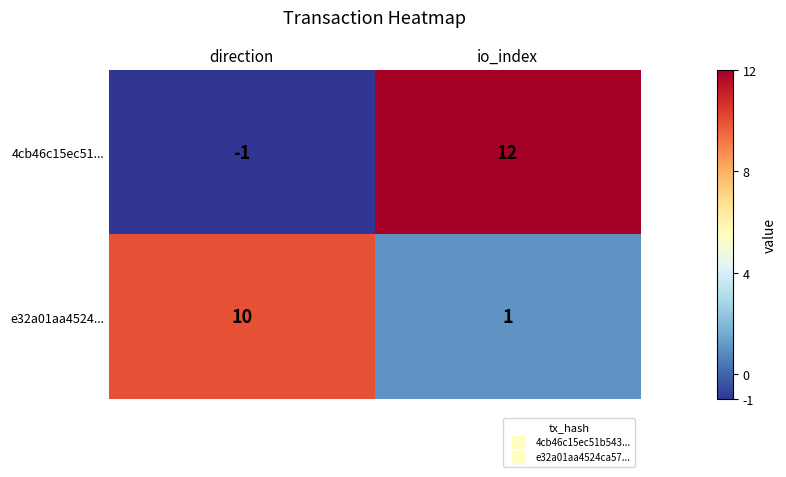

At how many categories does at least one series exceed 3?

2